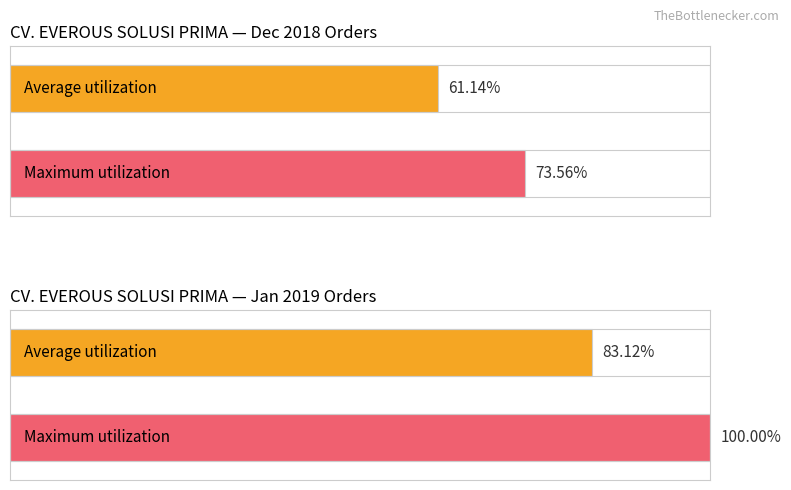

Are the bars horizontal?

Yes